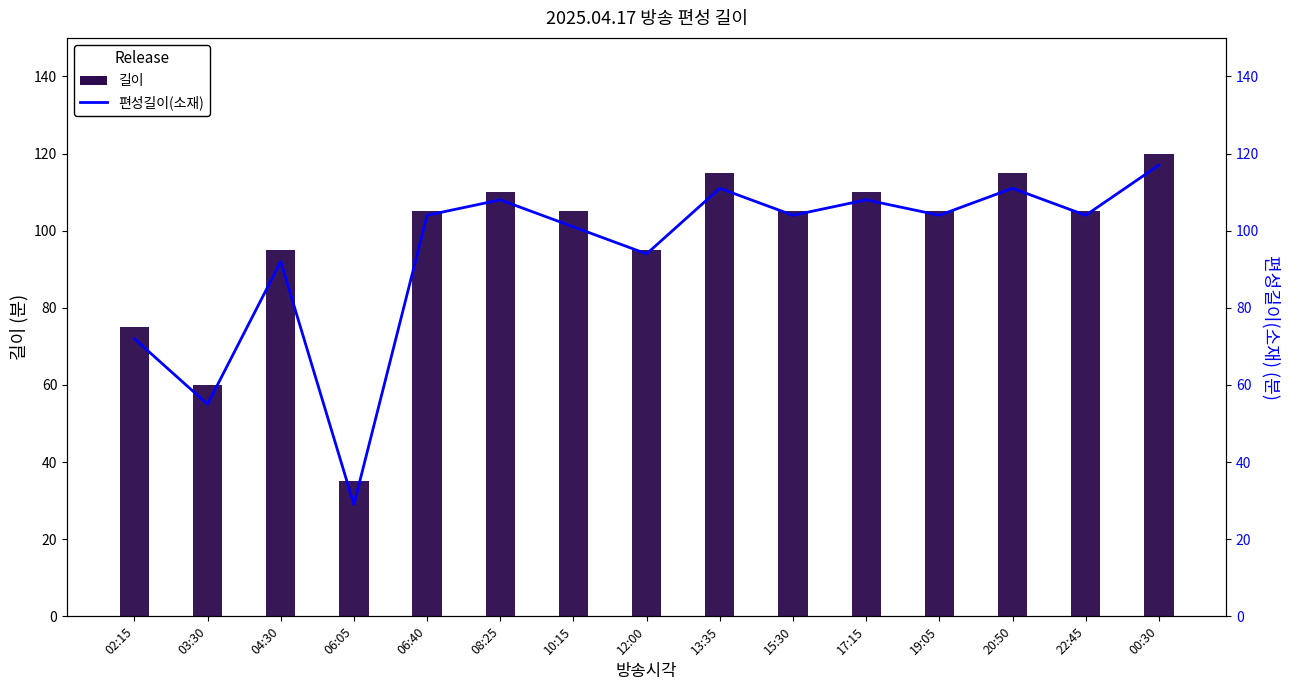

Which series has the largest total across all categories?

길이